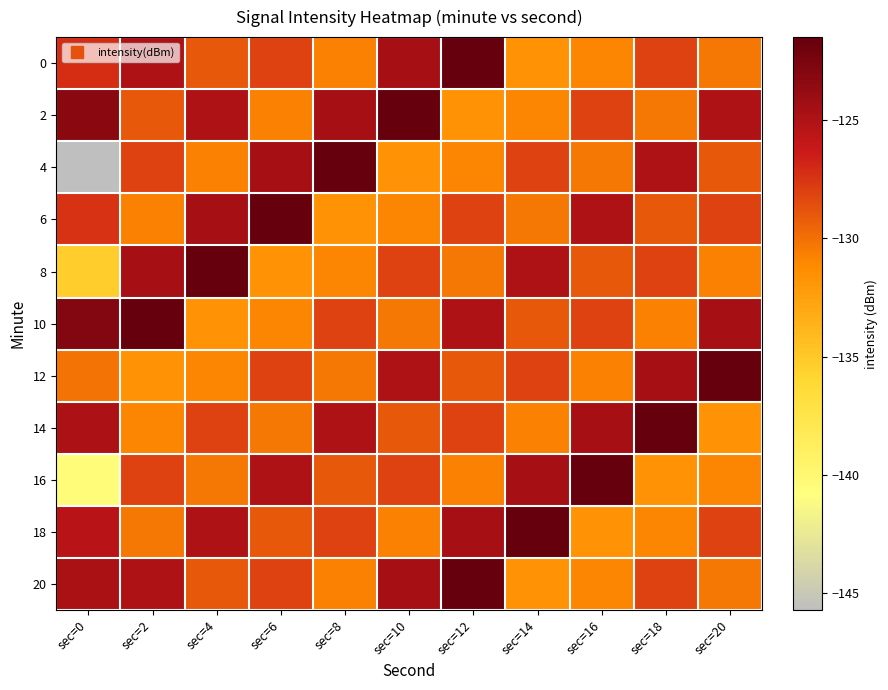

What is the spread (max minus min) of values at sec=18?

10.2